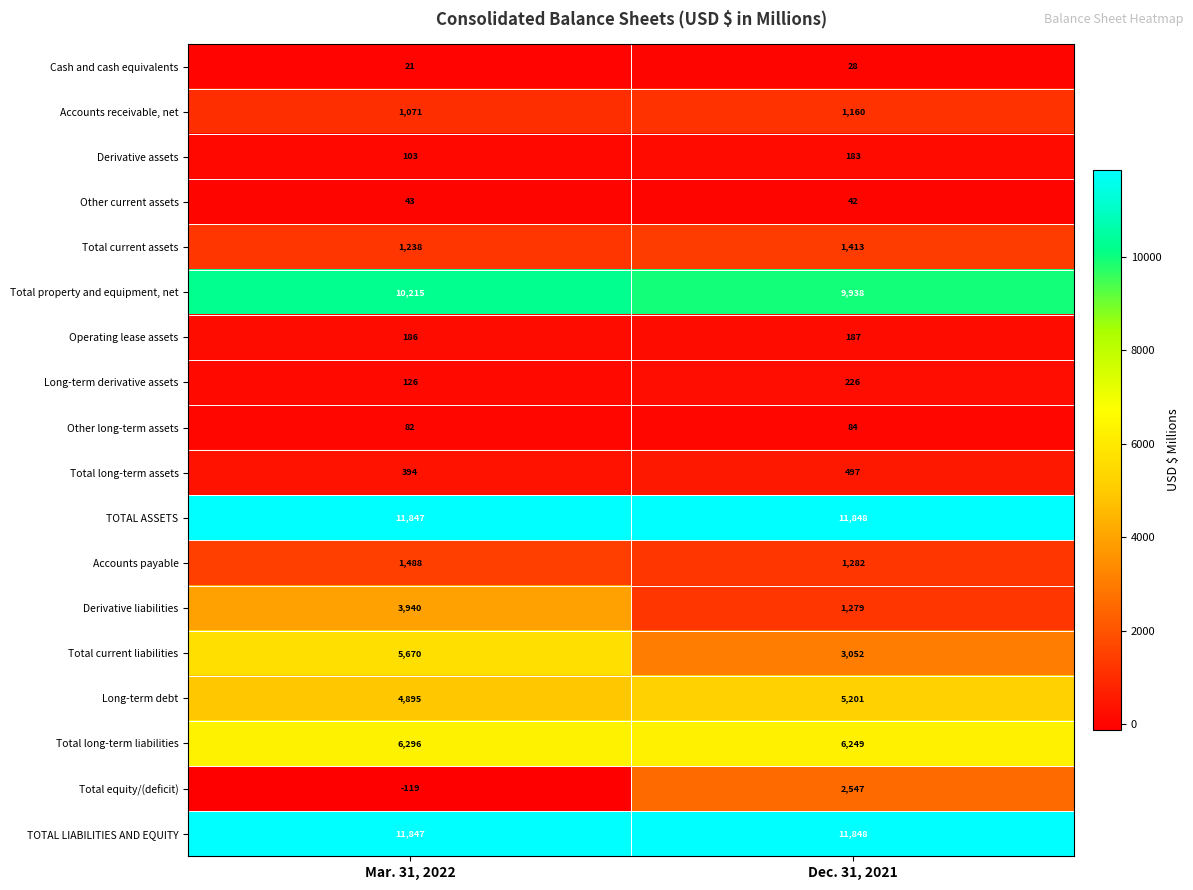

At how many categories does at least one series exceed 6192?

2